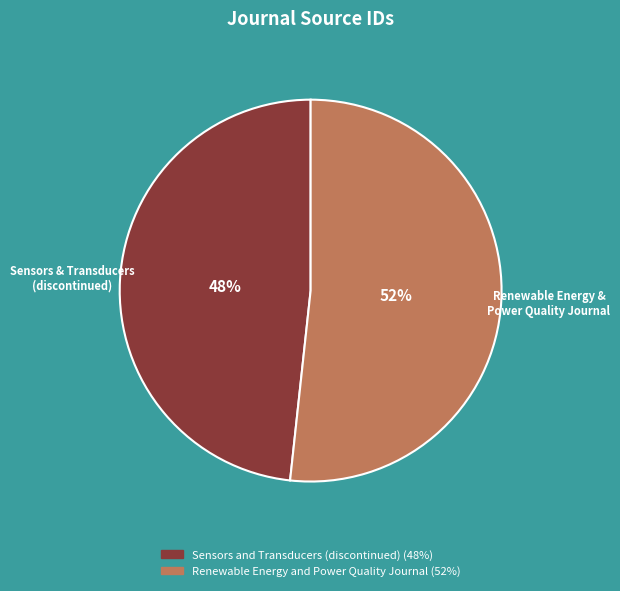

What percentage is the Sensors and Transducers (discontinued) slice, to the nearest percent?

48%